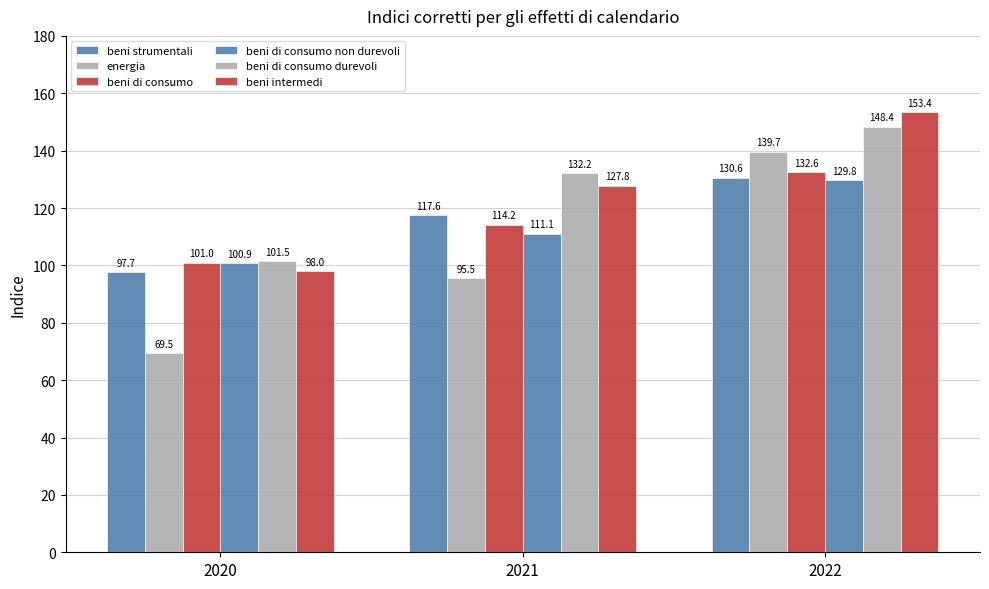

What is the maximum value for beni di consumo durevoli?

148.4